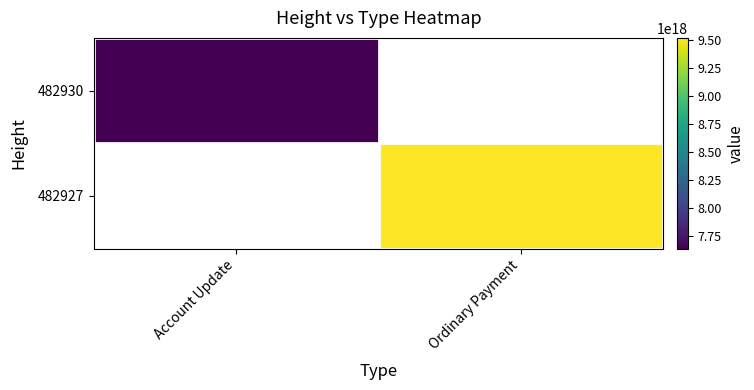

How many data points does each series have?

2